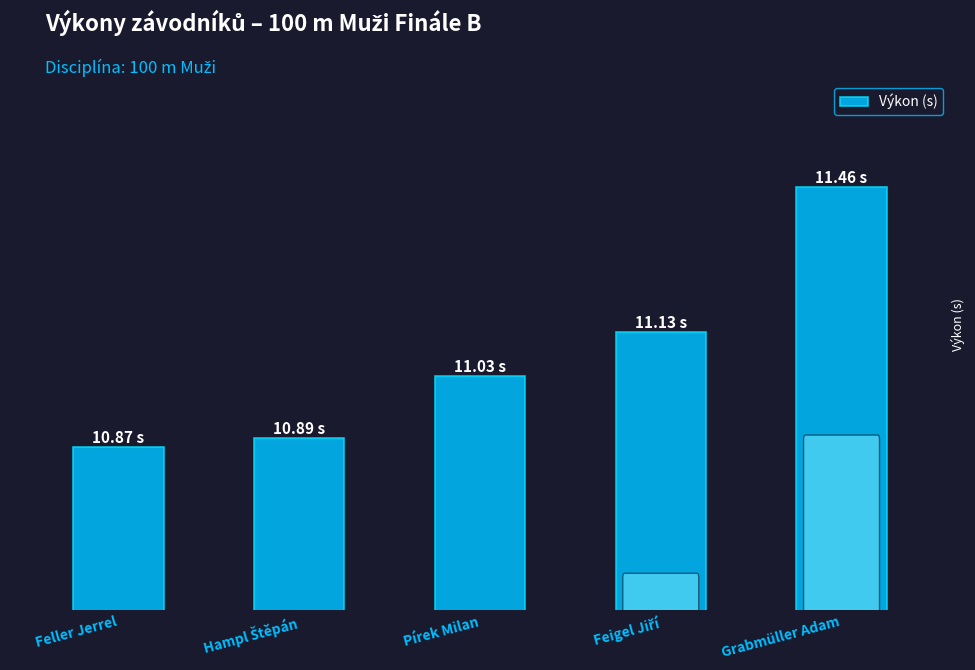

Between Hampl Štěpán and Feller Jerrel, which is larger?

Hampl Štěpán